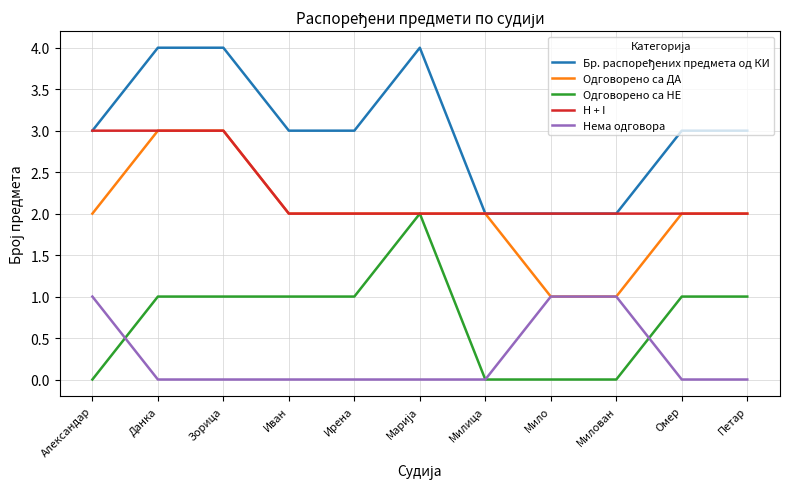

What value does the H + I series have at Зорица?

3